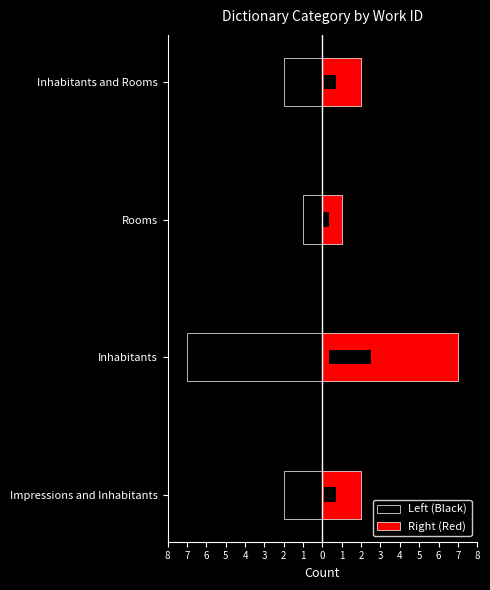

What are all the series names shown in the legend?

Left (Black), Right (Red)